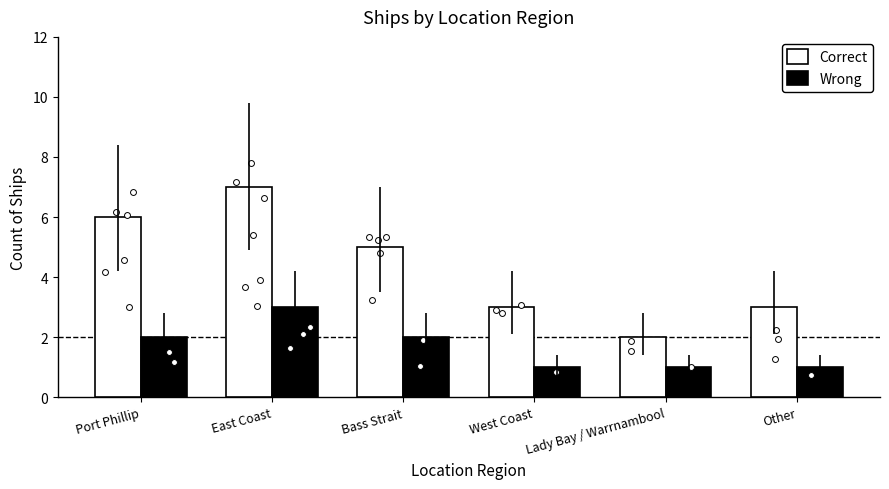

Which series contains the lowest Y value?

Wrong